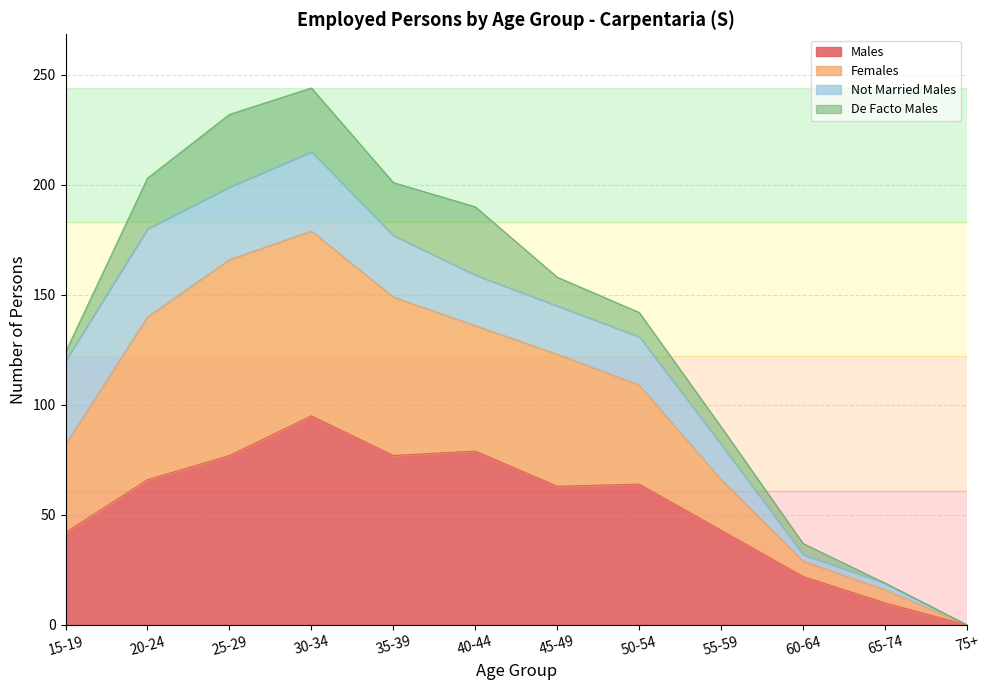

List the labels in order of Males value, largest first.

30-34, 40-44, 25-29, 35-39, 20-24, 50-54, 45-49, 55-59, 15-19, 60-64, 65-74, 75+